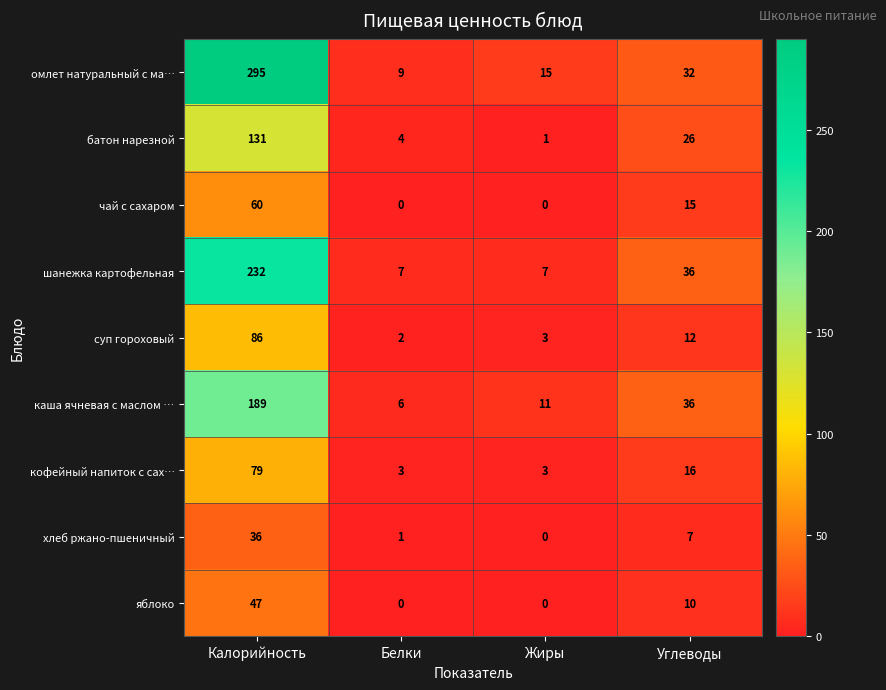

Which series has the largest total across all categories?

омлет натуральный с ма…